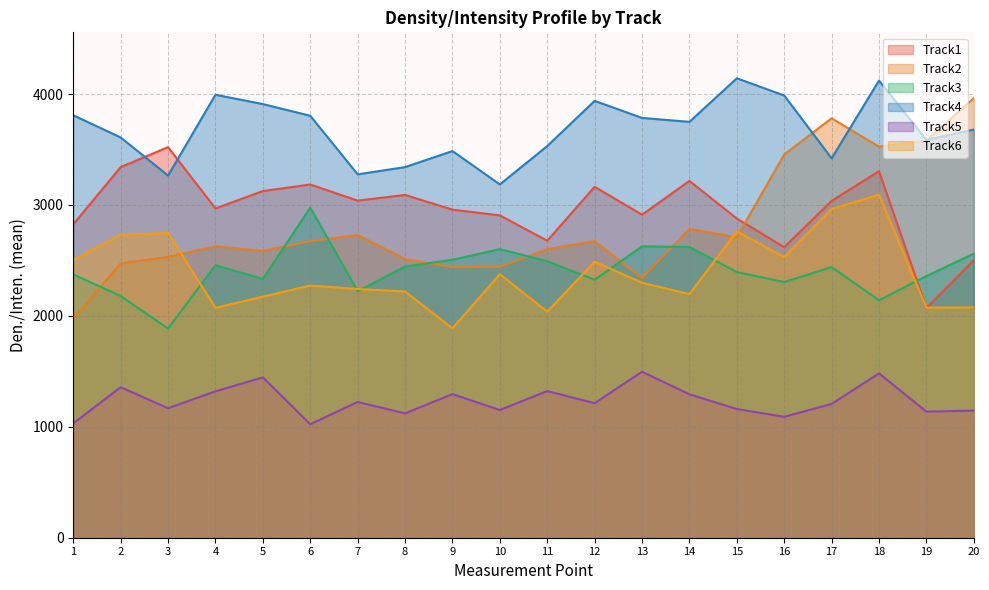

Reading left to right, what are all the values shown in this chart?

Track1: 2825.3	3341.0	3520.8	2968.4	3125.2	3184.2	3038.9	3090.2	2957.8	2906.0	2677.5	3163.4	2912.2	3216.7	2877.5	2618.7	3036.6	3304.2	2070.4	2501.2
Track2: 1975.7	2472.6	2532.0	2627.1	2585.0	2673.7	2729.2	2512.6	2439.6	2442.0	2601.6	2674.1	2341.0	2783.7	2710.2	3454.6	3781.3	3525.4	3579.2	3962.2
Track3: 2374.0	2179.2	1885.7	2457.0	2332.8	2976.3	2222.6	2444.3	2505.7	2601.6	2492.5	2325.8	2626.7	2621.1	2395.2	2305.2	2440.0	2140.5	2359.3	2560.9
Track4: 3808.5	3608.3	3265.0	3993.3	3909.4	3803.9	3275.8	3341.0	3485.8	3184.7	3531.0	3938.2	3784.5	3749.0	4141.9	3986.5	3420.2	4121.4	3585.6	3679.8
Track5: 1030.6	1356.8	1167.4	1319.9	1445.2	1023.0	1223.8	1121.1	1294.3	1151.5	1322.0	1212.7	1496.6	1292.9	1159.8	1090.2	1206.1	1481.4	1136.4	1146.1
Track6: 2503.3	2731.5	2746.9	2071.9	2173.2	2273.3	2242.2	2219.4	1887.9	2375.4	2037.9	2488.0	2298.6	2195.8	2761.8	2530.2	2963.3	3092.0	2073.4	2076.7